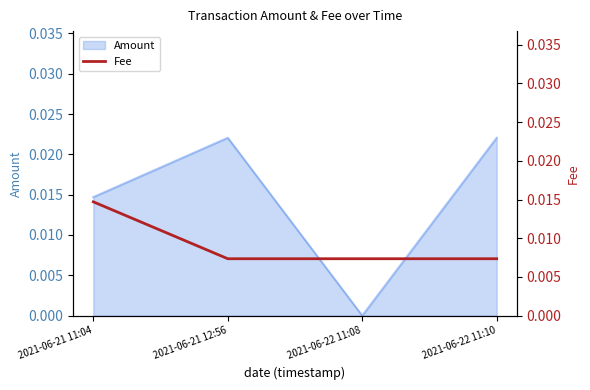

True or false: Amount has a value of 0.0 at 2021-06-22 11:08.

True